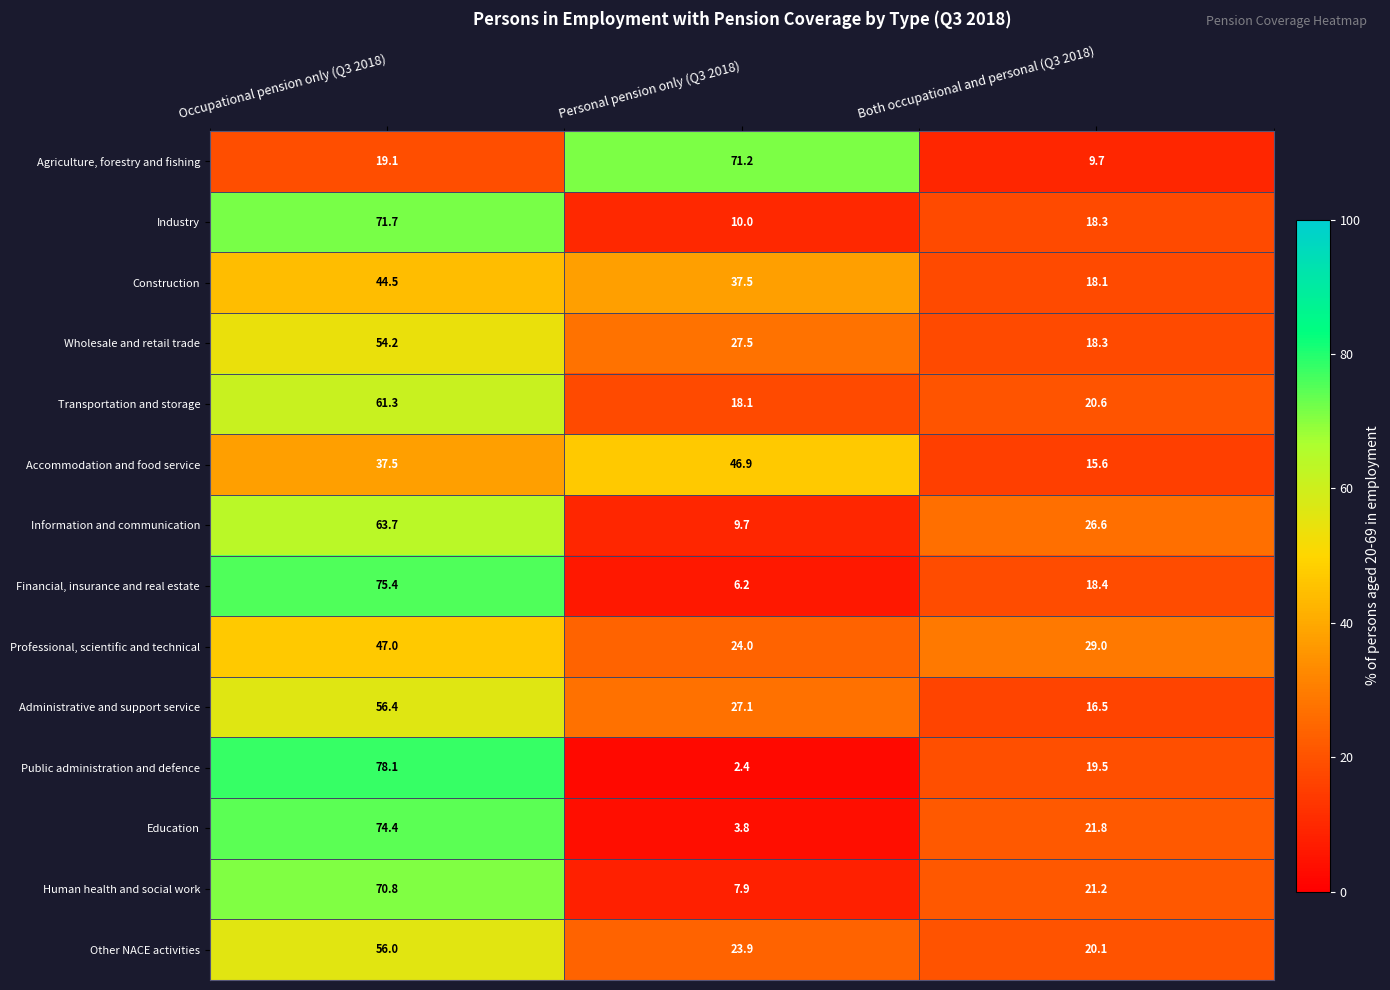

Which series changed the most between Occupational pension only (Q3 2018) and Personal pension only (Q3 2018)?

Public administration and defence